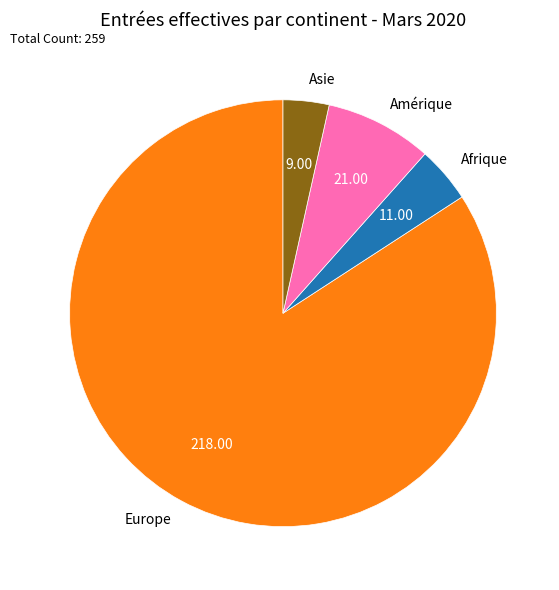

The Europe slice represents 94% of the pie. True or false?

False